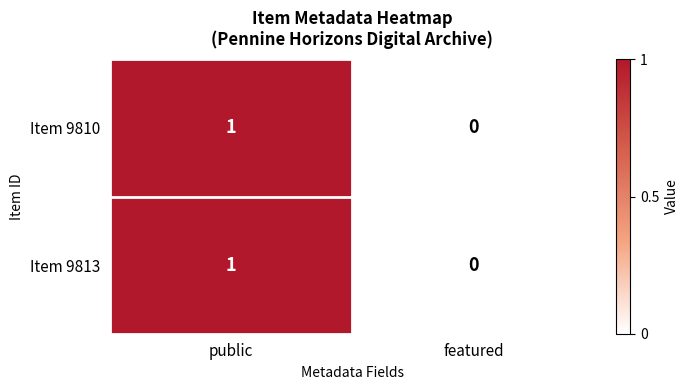

Is it true that Item 9810 equals 1 at featured?

False